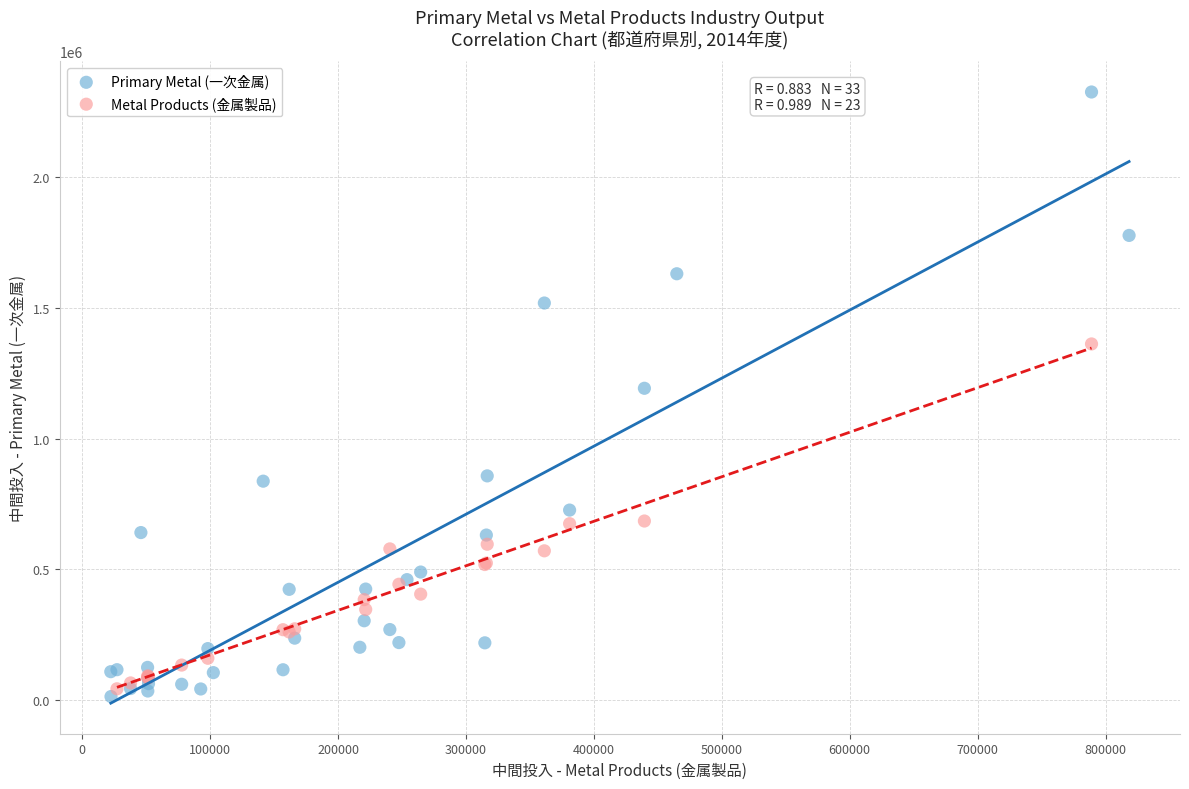

Which series has the largest Y range (max minus min)?

Primary Metal (一次金属)